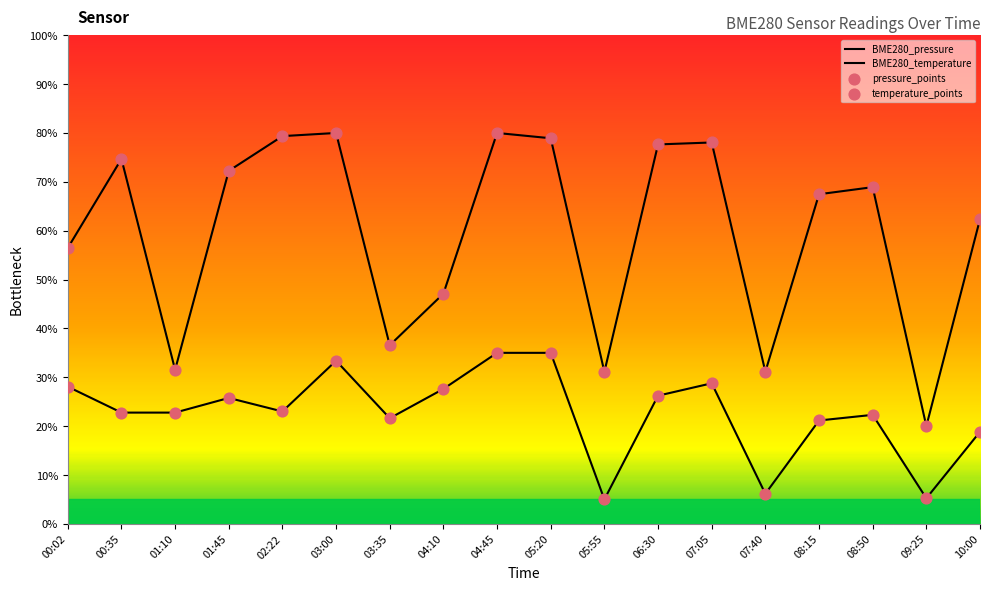

Which series reaches the minimum Y coordinate?

BME280_temperature